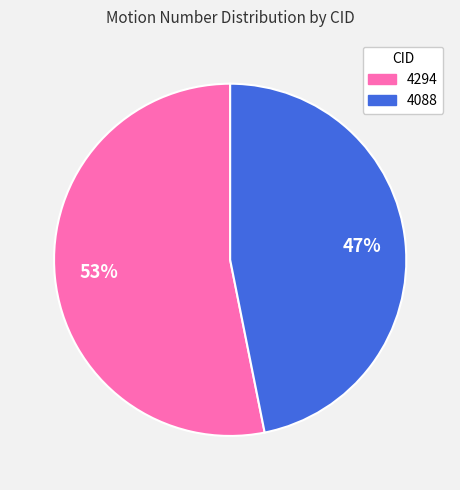

To the nearest percent, what portion does 4294 represent?

53%